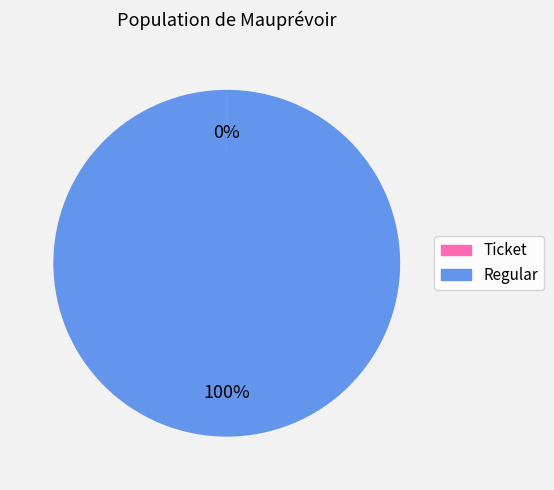

Which slice represents more than half of the pie?

Regular